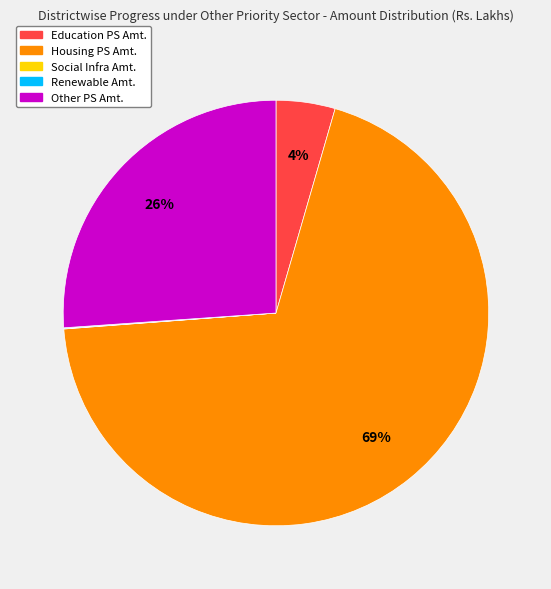

Is the sum of Housing PS Amt. and Other PS Amt. greater than half?

Yes